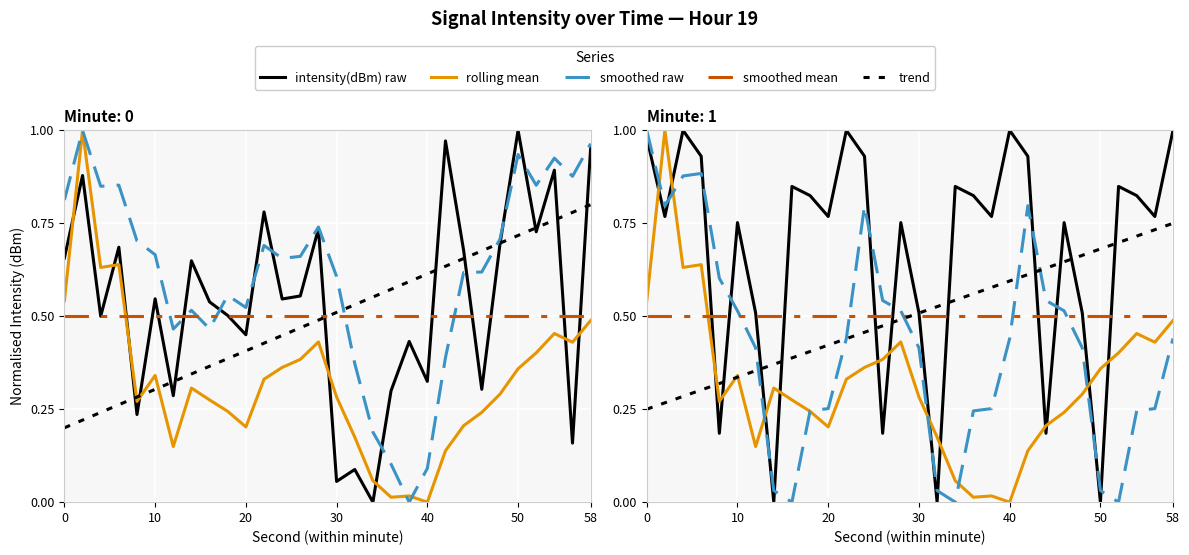

How many series are shown in this chart?

5